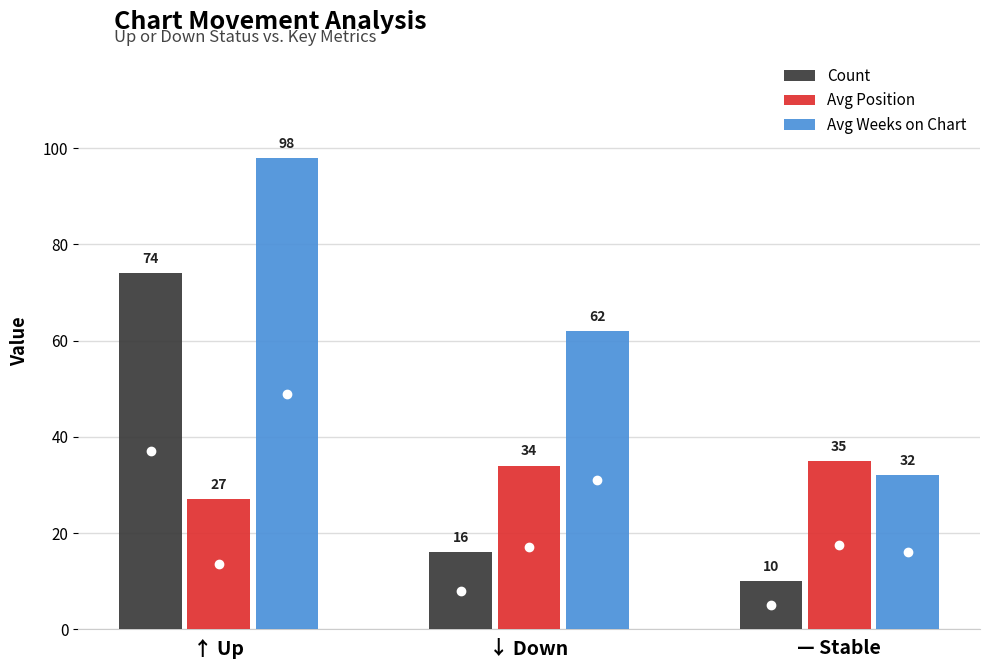

How many groups of bars are there?

3